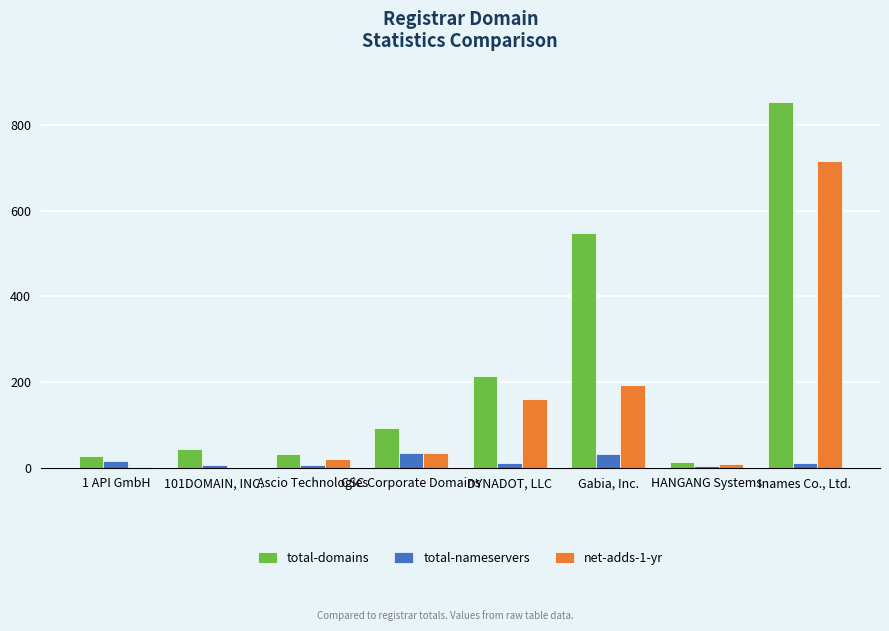

At which category is the sum across all series the highest?

Inames Co., Ltd.